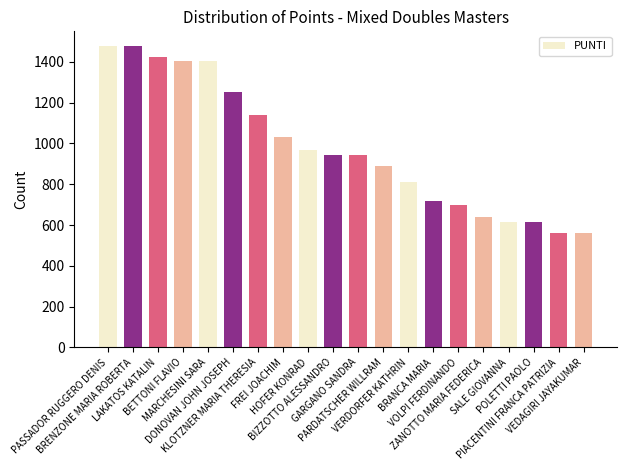

What is the difference between the maximum and minimum values?

912